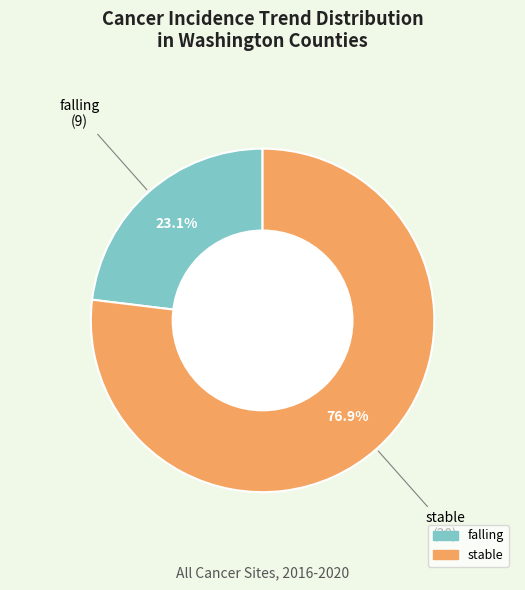

To the nearest percent, what is the difference between the stable and falling slice percentages?

54%